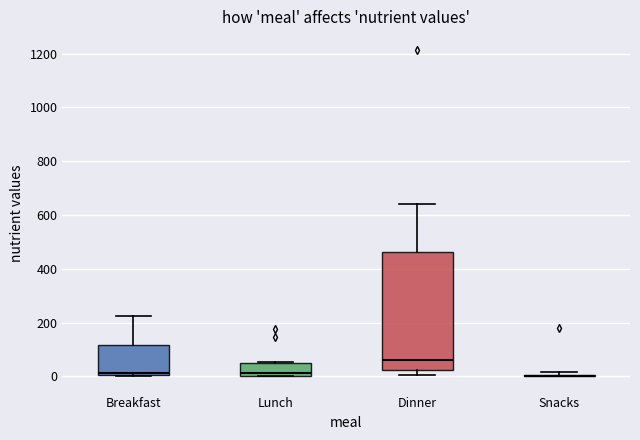

Comparing the boxes themselves (not the whiskers), which one is the tallest?

Dinner